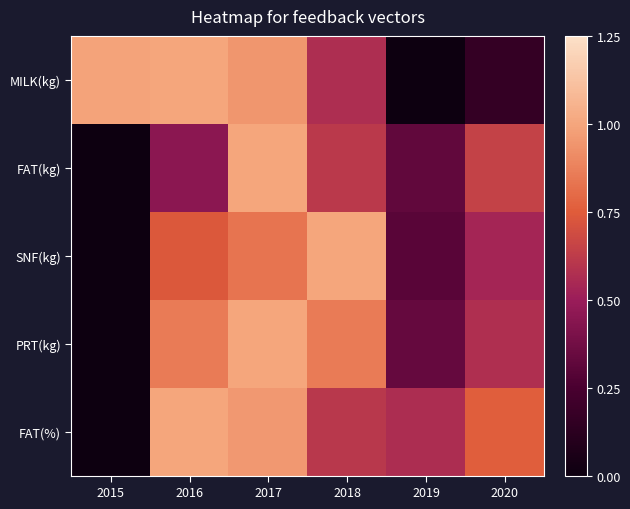

Reading left to right, list all the values displayed in this chart.

MILK(kg): 2015=1.0	2016=1.0	2017=0.9	2018=0.6	2019=0.0	2020=0.2
FAT(kg): 2015=0.0	2016=0.5	2017=1.0	2018=0.6	2019=0.3	2020=0.6
SNF(kg): 2015=0.0	2016=0.7	2017=0.8	2018=1.0	2019=0.3	2020=0.5
PRT(kg): 2015=0.0	2016=0.9	2017=1.0	2018=0.9	2019=0.3	2020=0.6
FAT(%): 2015=0.0	2016=1.0	2017=1.0	2018=0.6	2019=0.6	2020=0.8